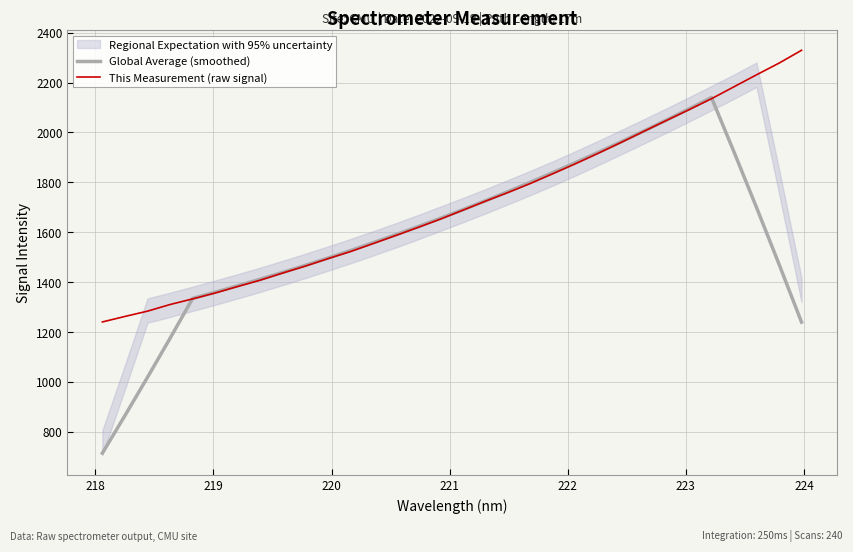

What is the minimum value for This Measurement (raw signal)?

1240.5